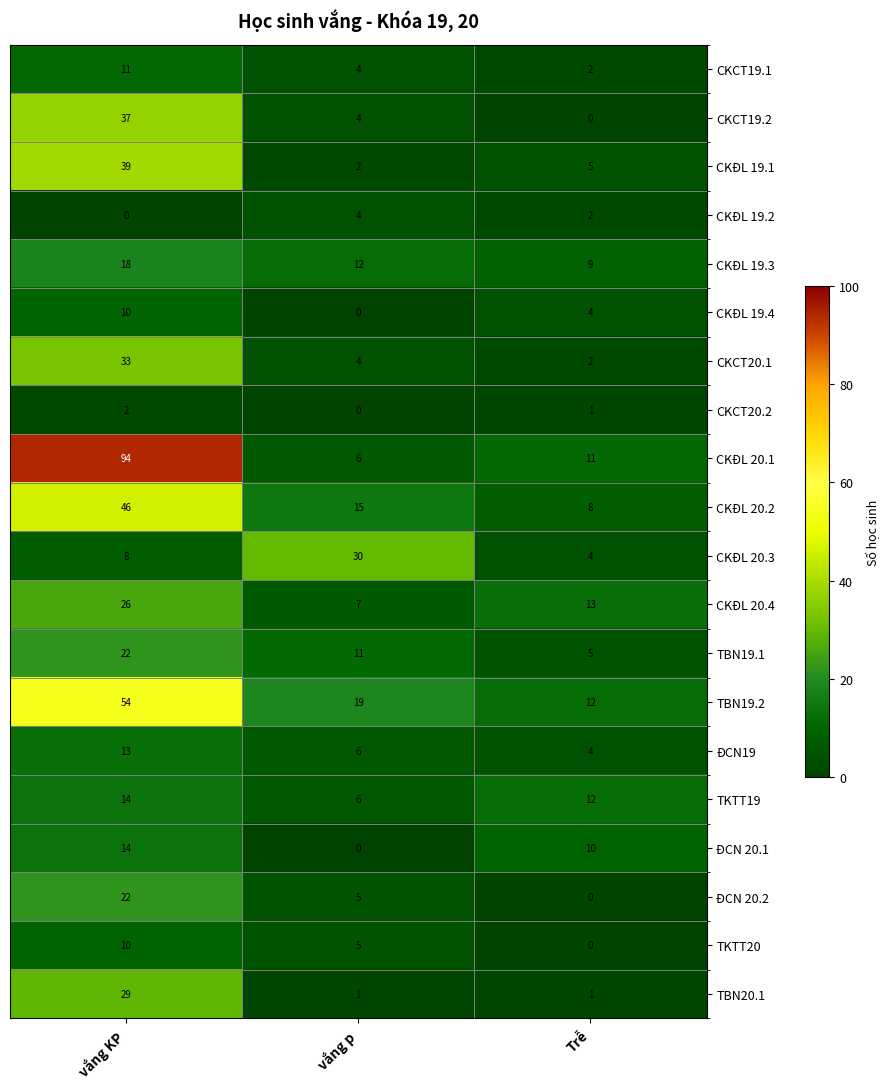

Which series has the widest spread of values?

CKĐL 20.1